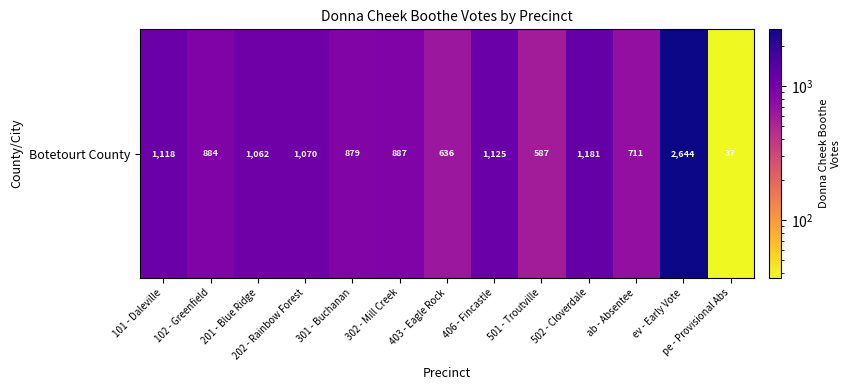

Reading right to left, transcribe all the data shown in this chart.

pe - Provisional Abs=37	ev - Early Vote=2644	ab - Absentee=711	502 - Cloverdale=1181	501 - Troutville=587	406 - Fincastle=1125	403 - Eagle Rock=636	302 - Mill Creek=887	301 - Buchanan=879	202 - Rainbow Forest=1070	201 - Blue Ridge=1062	102 - Greenfield=884	101 - Daleville=1118